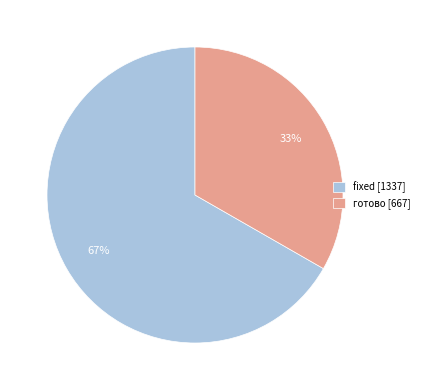

The готово [667] slice represents 33% of the pie. True or false?

True